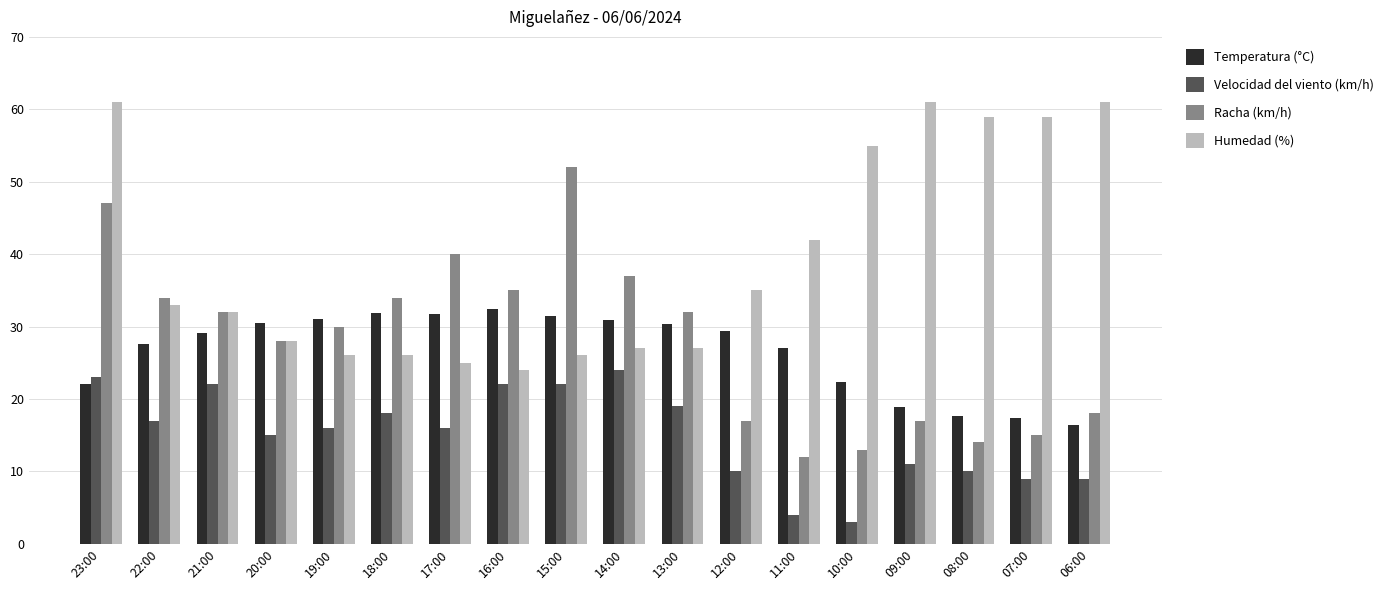

The value of Velocidad del viento (km/h) at 19:00 is 9.8. True or false?

False